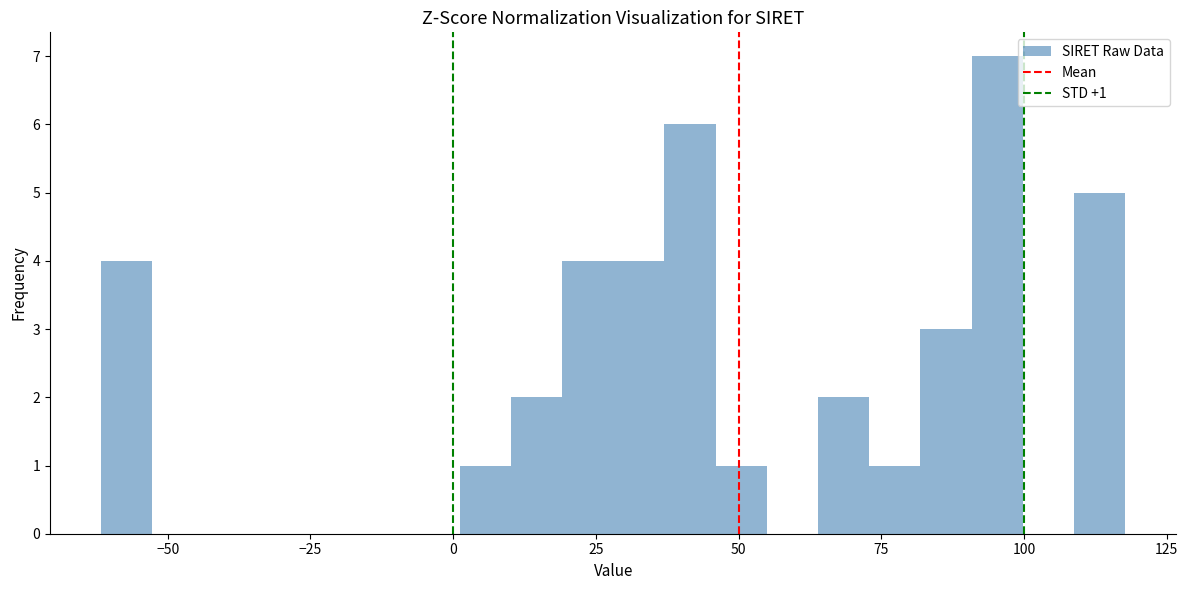

Read against the x-axis, roughly where is the centre of the tallest bar?

95